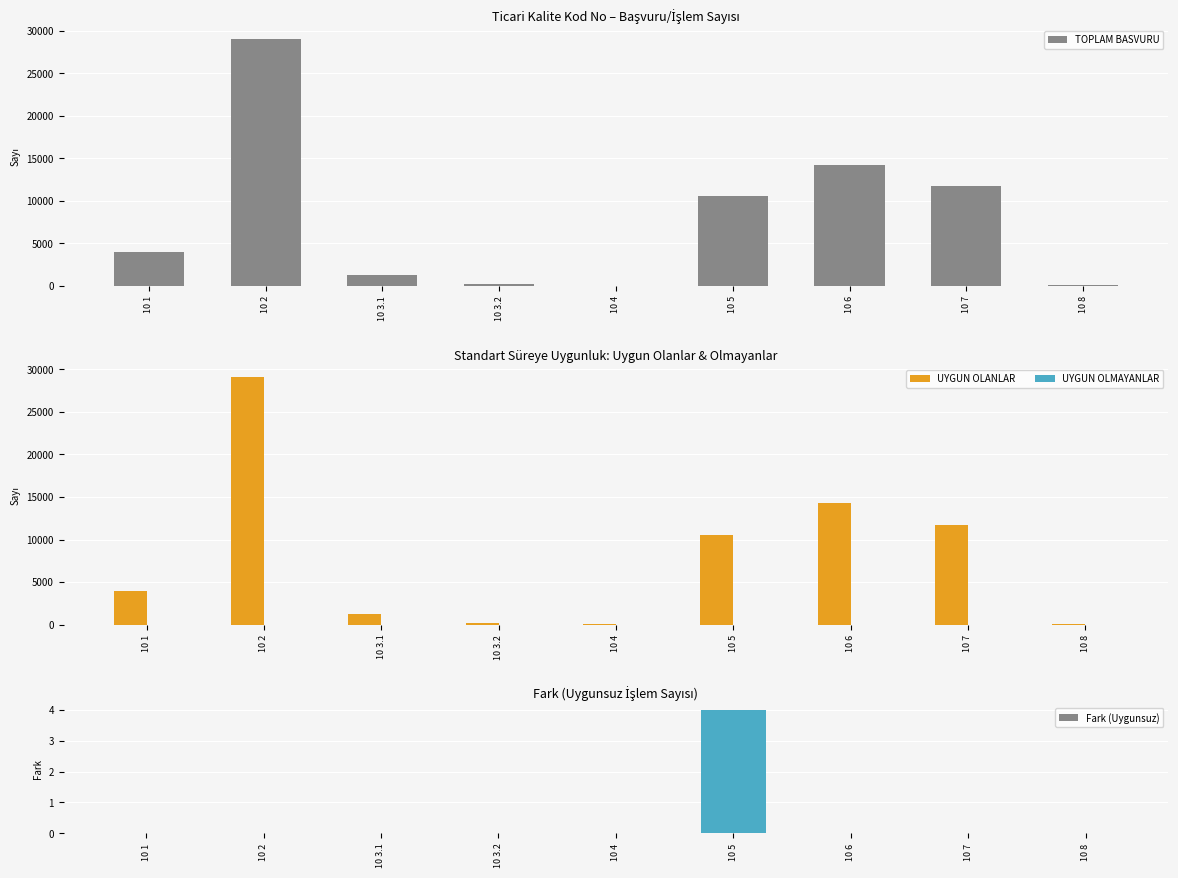

What are all the series names shown in the legend?

TOPLAM BASVURU, UYGUN OLANLAR, UYGUN OLMAYANLAR, Fark (Uygunsuz)